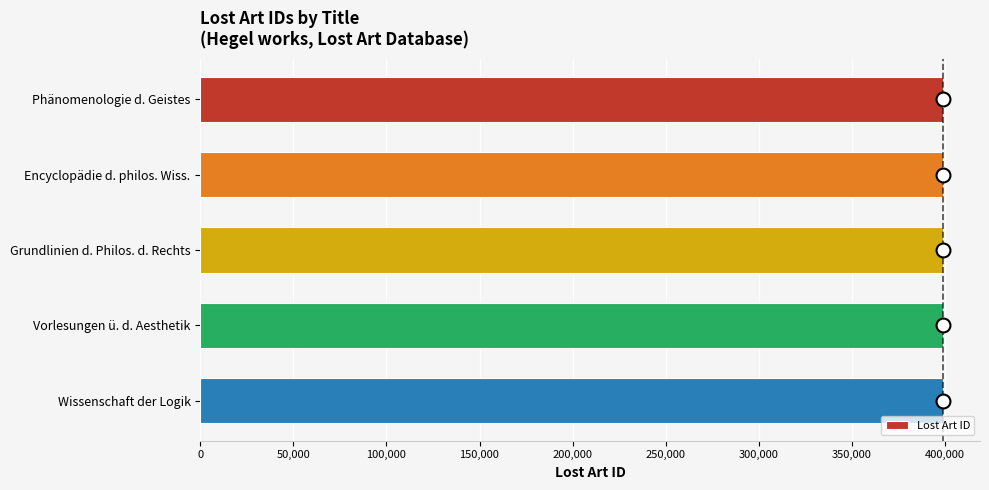

What is the label of the 1st bar from the bottom?

Wissenschaft der Logik